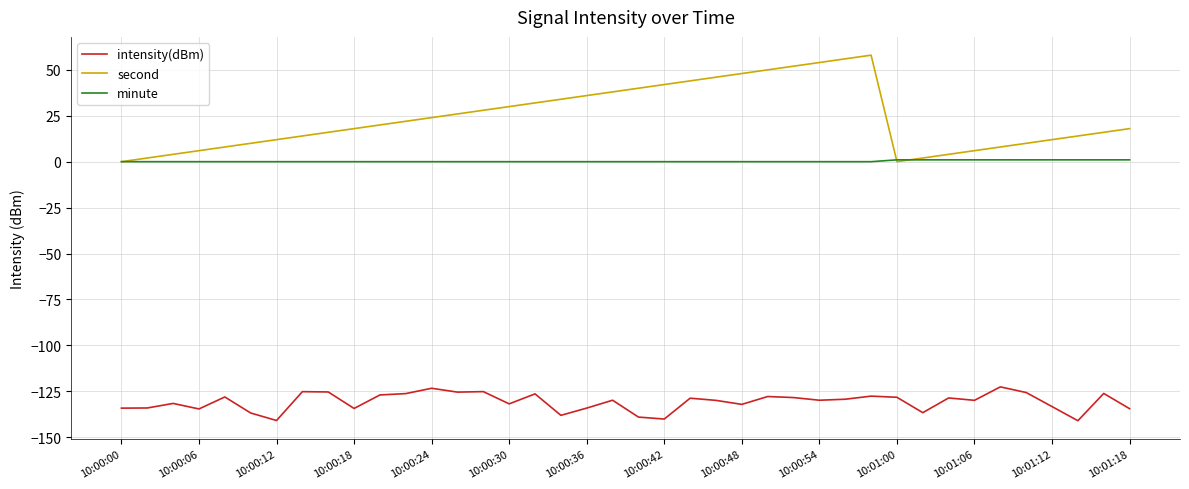

Which series has the largest range (max minus min)?

second